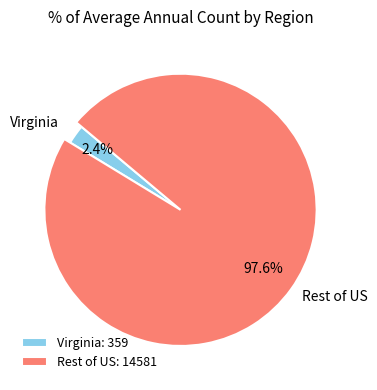

Between US (SEER+NPCR) and Virginia, which is larger?

US (SEER+NPCR)